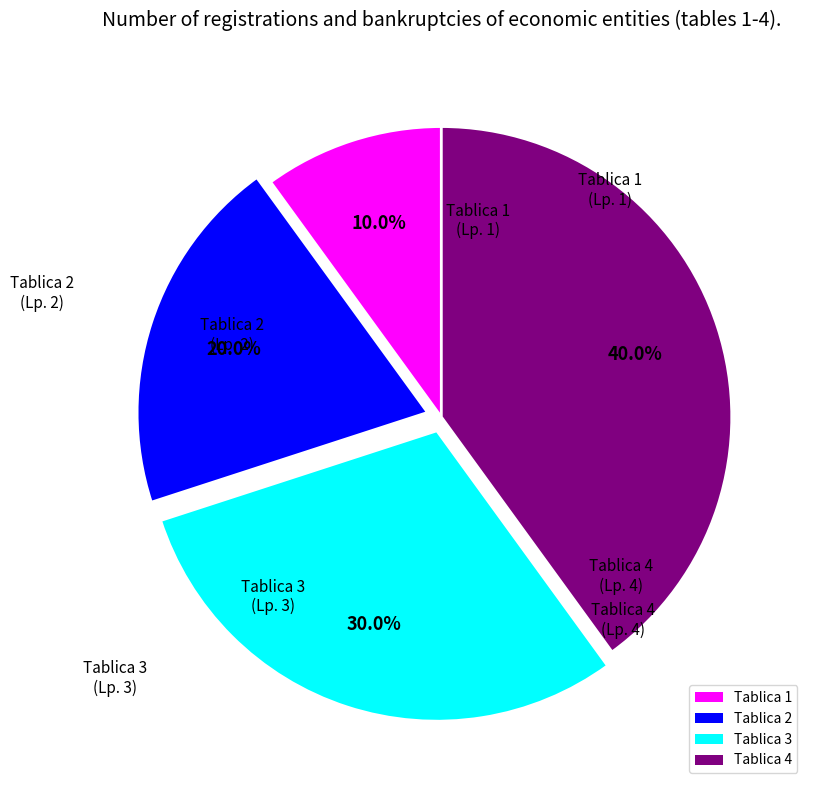

What percentage do Tablica 3 and Tablica 4 together represent?

70.0%